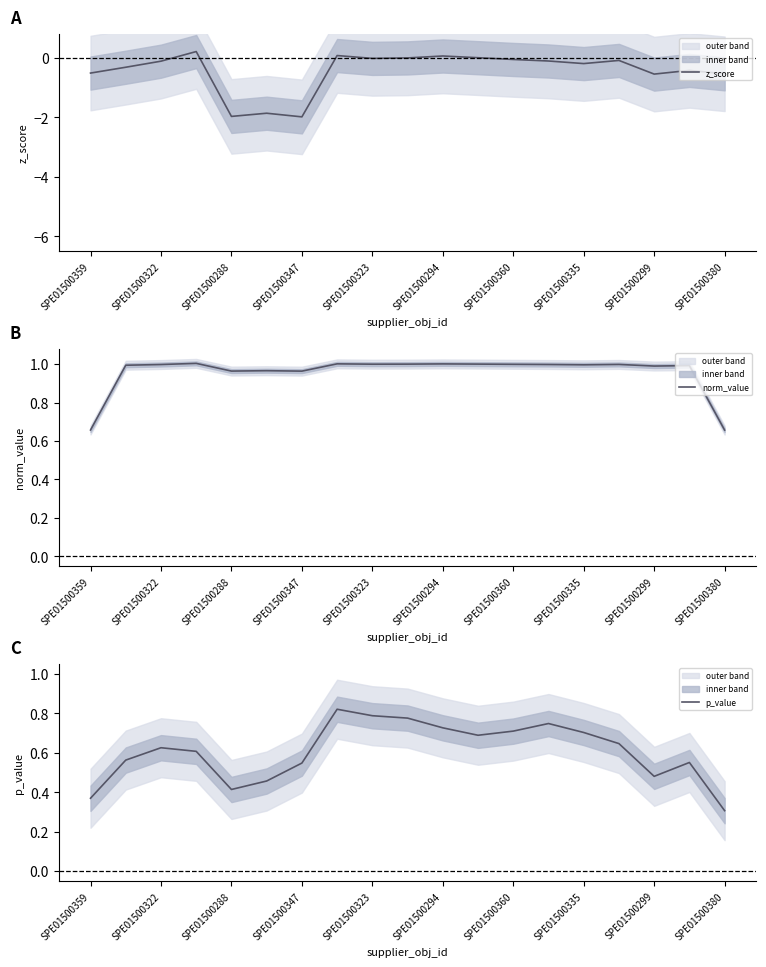

Does the chart have visible grid lines?

No